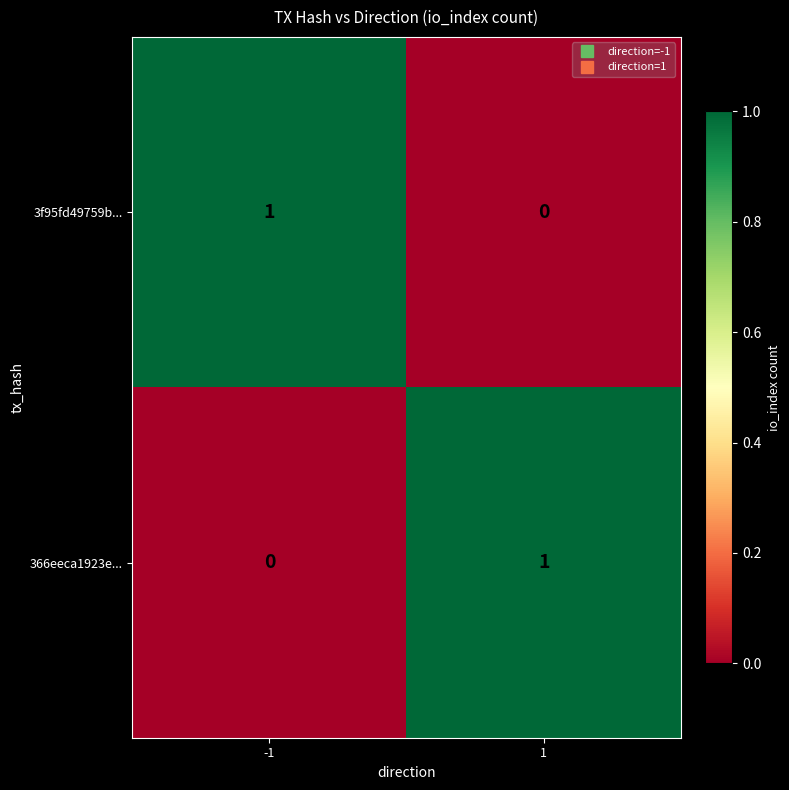

Reading left to right, transcribe all the data shown in this chart.

3f95fd49759b...: -1=1	1=0
366eeca1923e...: -1=0	1=1